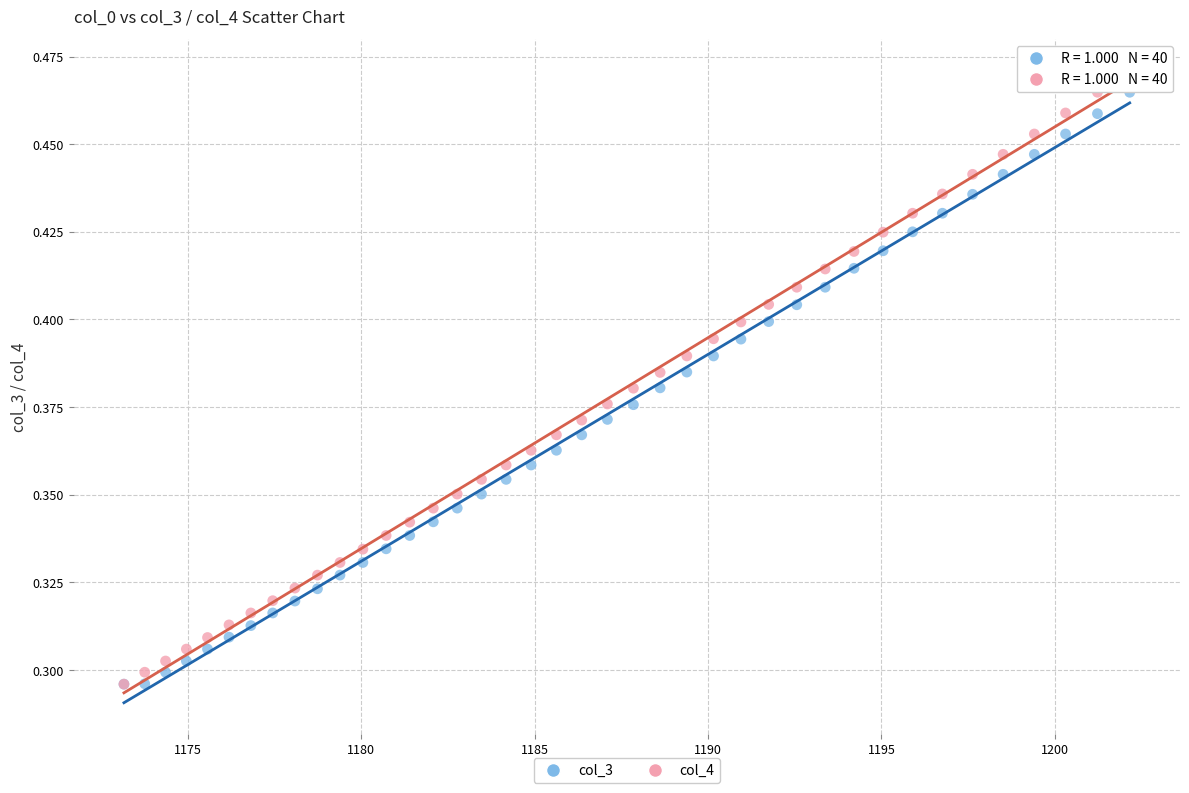

Which series contains the highest Y value?

col_4